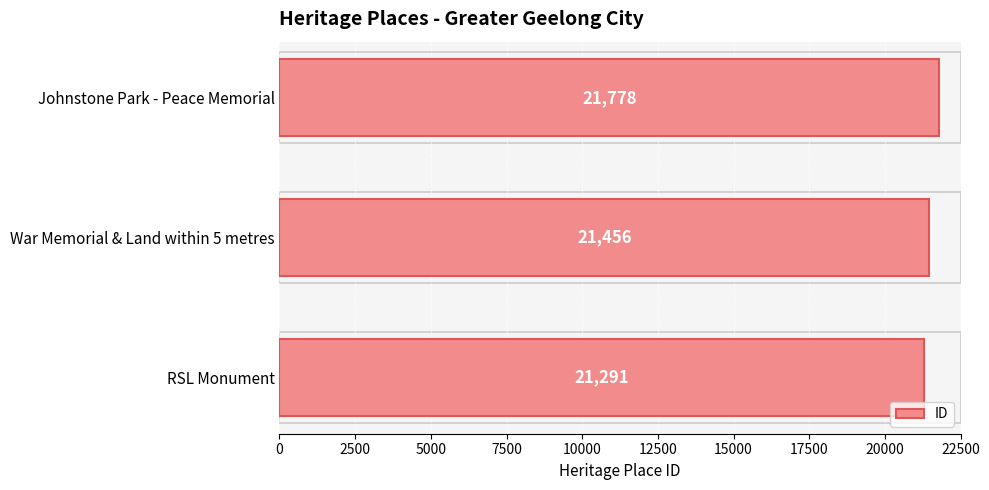

Are the bars horizontal?

Yes